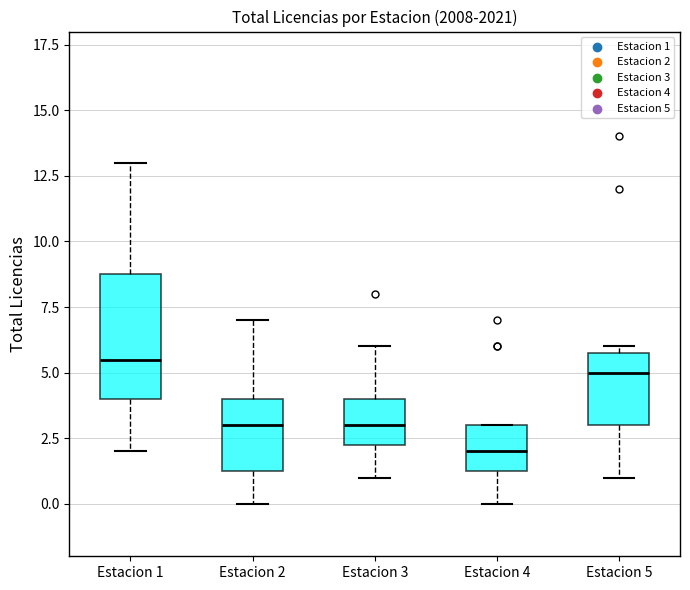

Where is the upper edge of the box for Estacion 2 on the y-axis? The values are not printed on the chart, so give them approximately, as read against the axis.

4.0